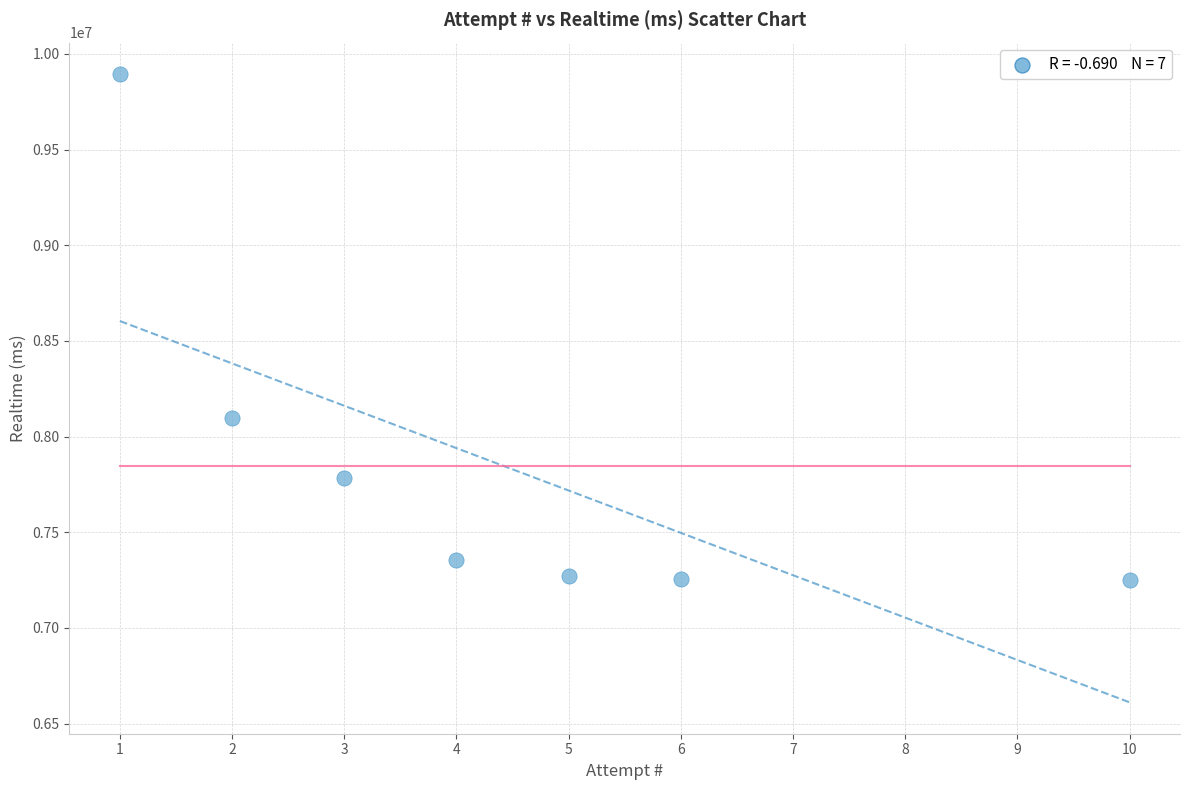

What is the range of X values (max minus min)?

9